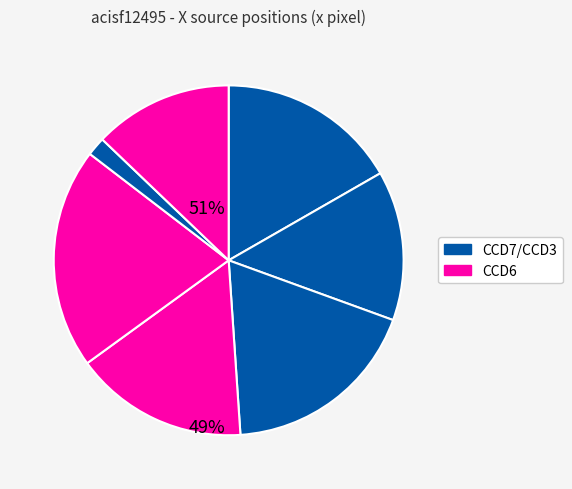

Count the number of slices in the pie.

7